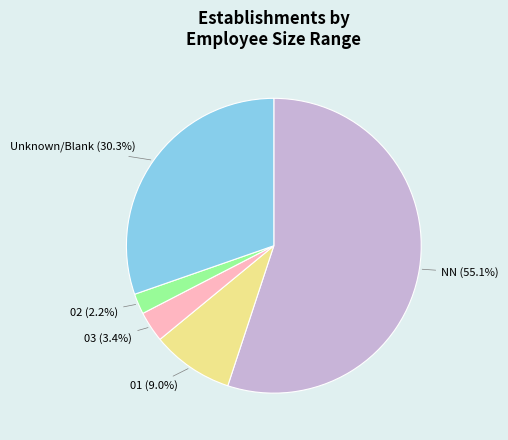

Between 01 (9.0%) and 02 (2.2%), which is larger?

01 (9.0%)